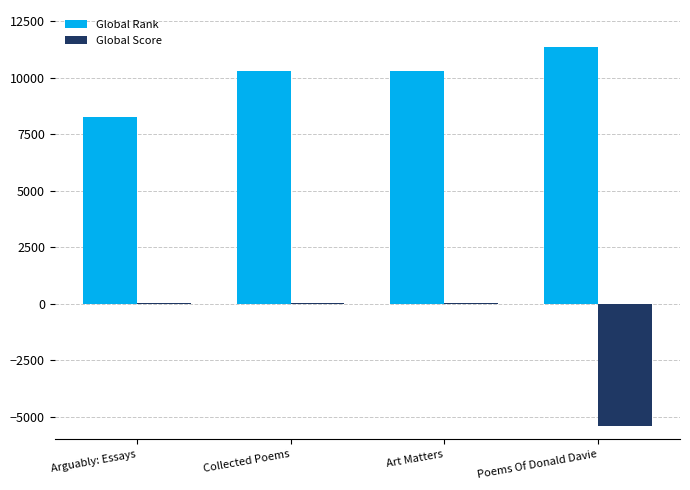

What is the sum of all Global Score values?

-5332